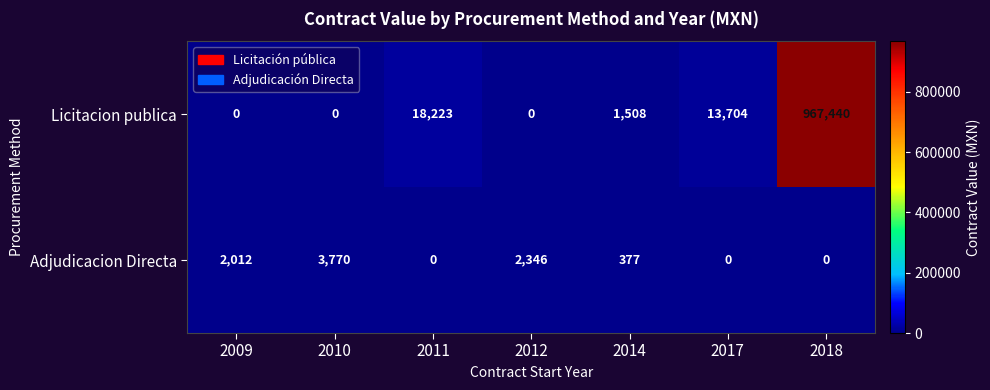

The Licitacion publica series shows 0 at 2012. True or false?

True